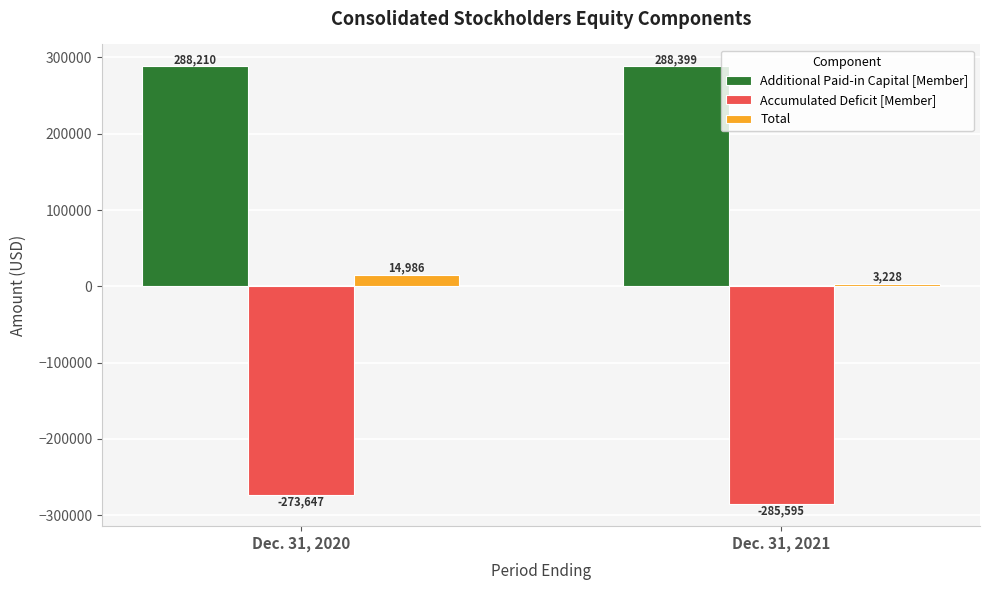

At which label is Accumulated Deficit [Member] closest to -279621?

Dec. 31, 2020